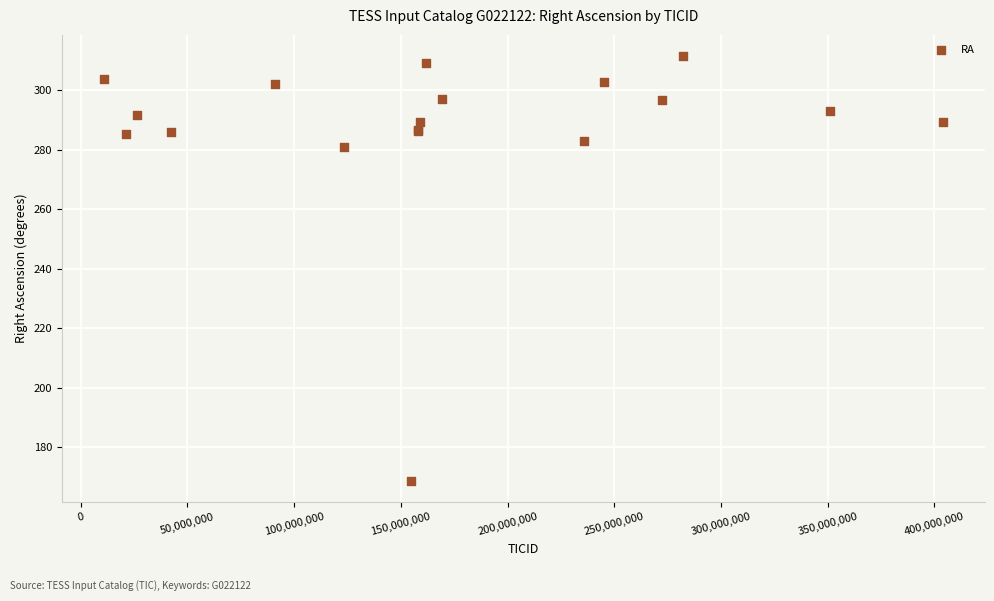

What Y value in the scatter plot is closest to 240?

281.1